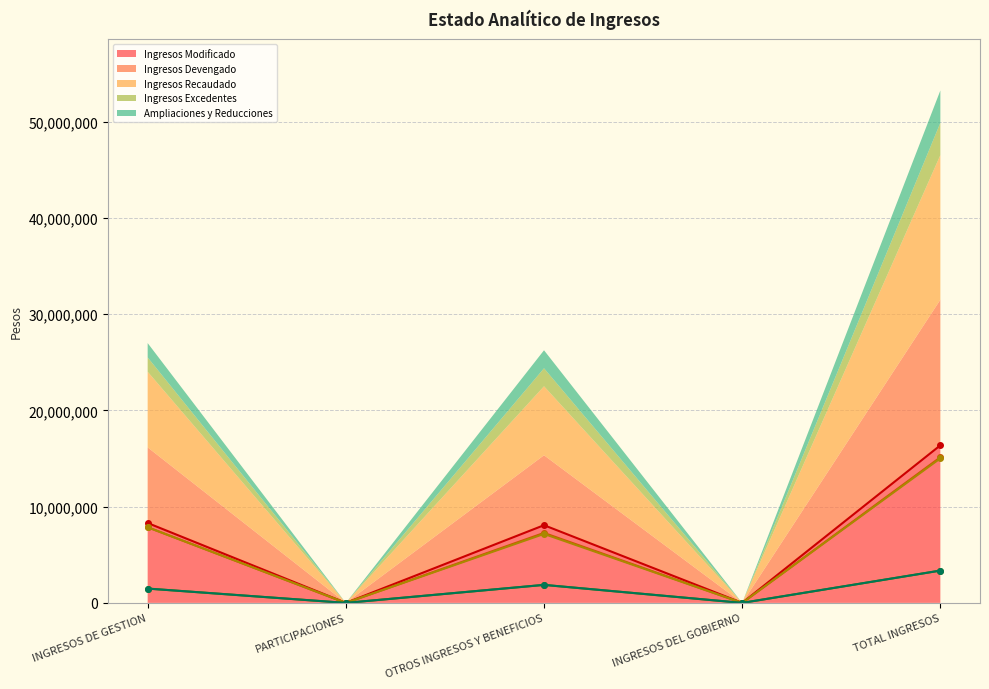

How many values in the Ingresos Excedentes series exceed 1487204?

2